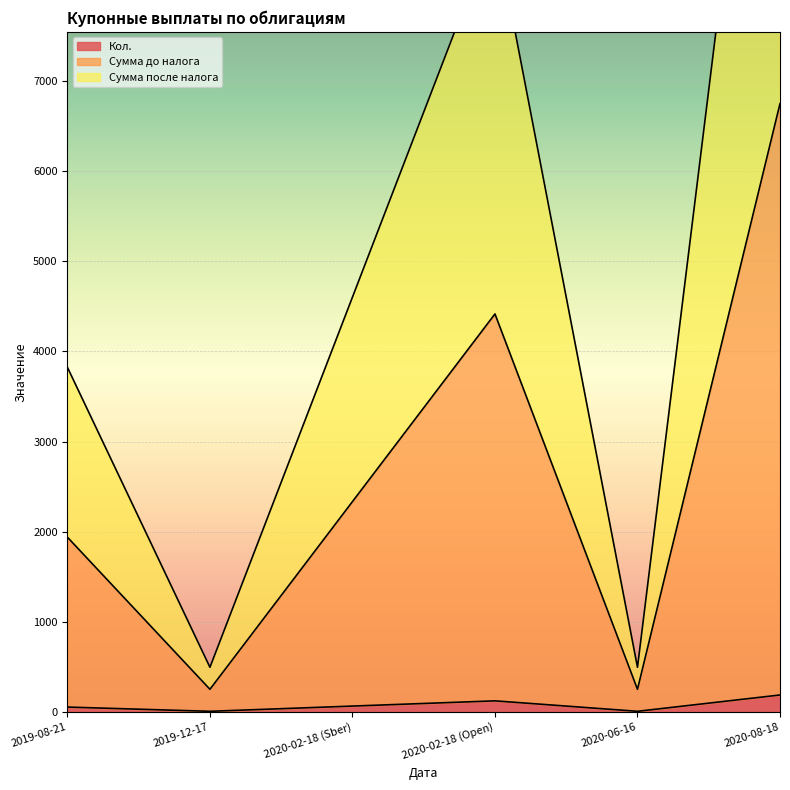

True or false: Сумма до налога has a value of 1938.6 at 2019-08-21.

True